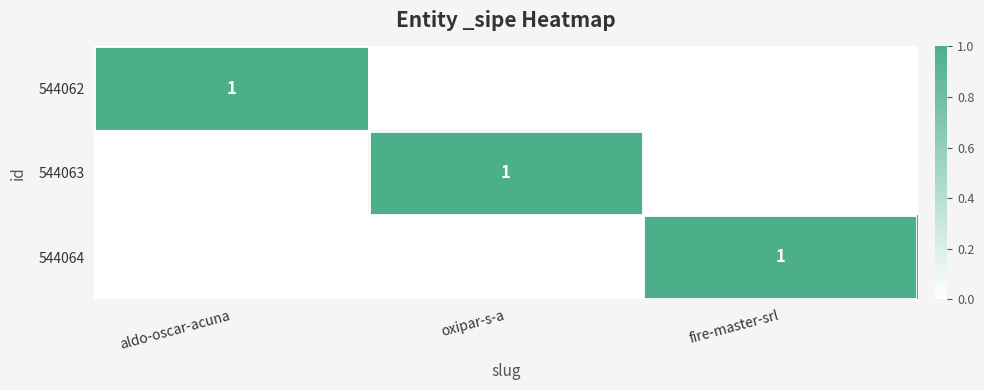

True or false: 544062 has a value of 1 at aldo-oscar-acuna.

True